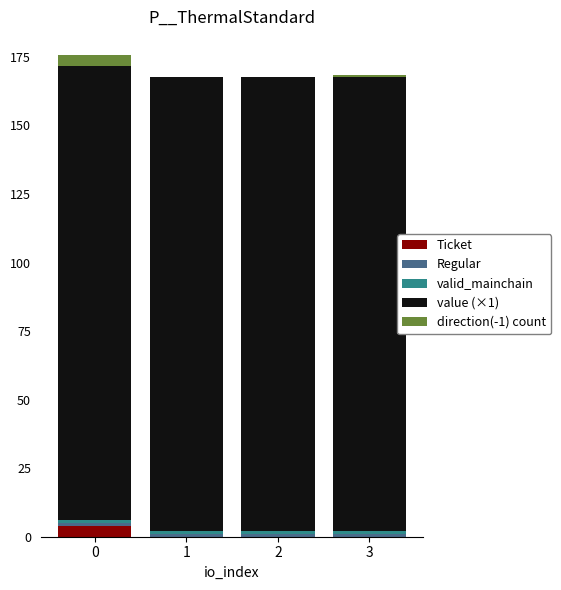

How many data points does each series have?

4